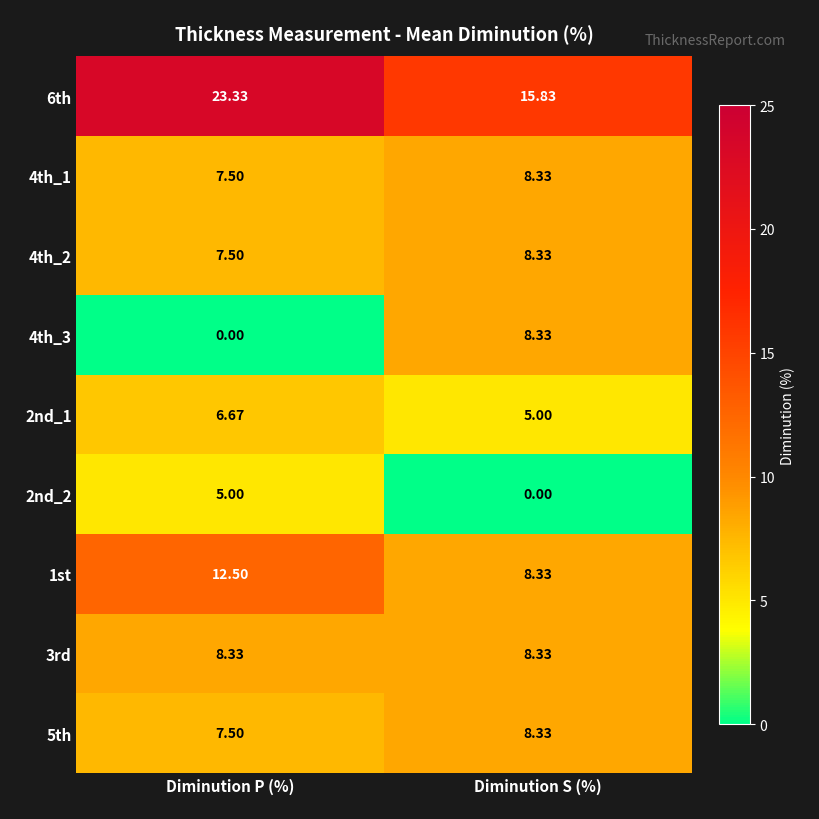

How many series are shown in this chart?

9